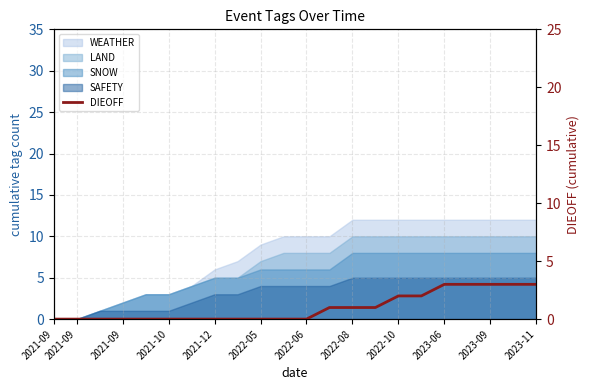

Count the values in the range 0 to 2.

17